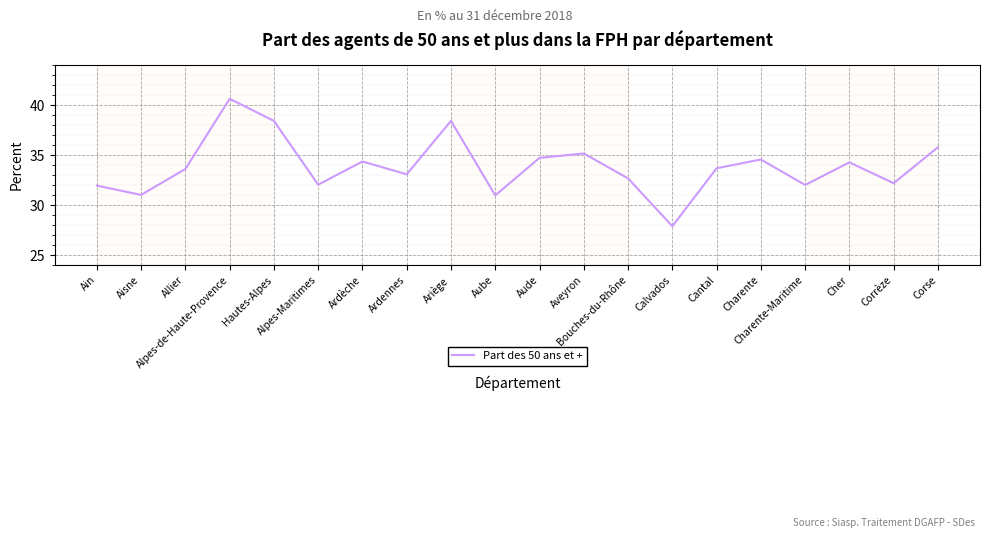

What is the maximum value shown in the chart?

40.6